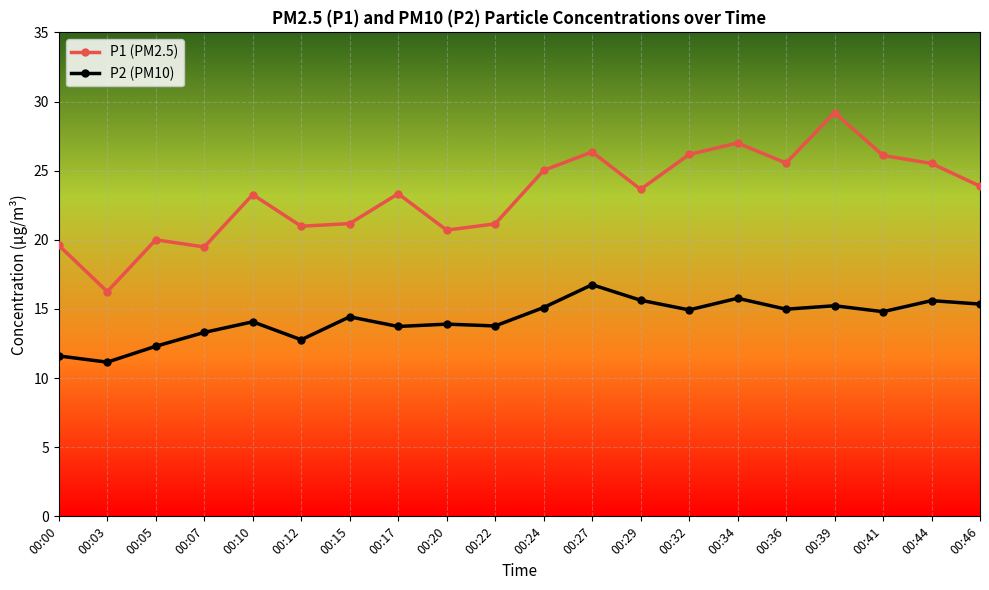

Rank the series at 00:22 from lowest to highest value.

P2 (PM10), P1 (PM2.5)